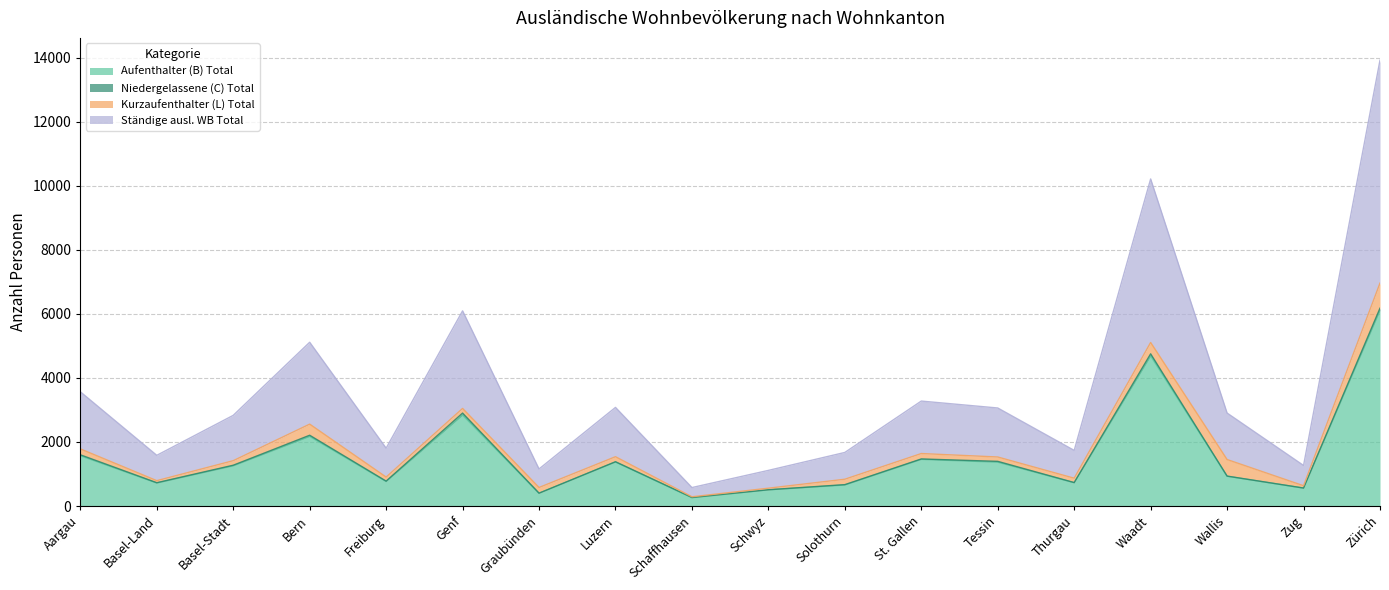

At which category is the sum across all series the highest?

Zürich